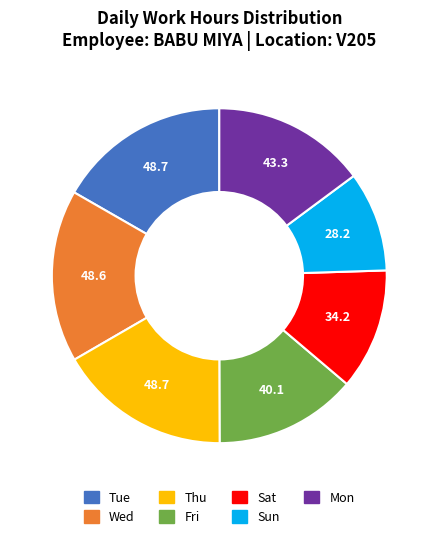

How many segments does this pie chart have?

7